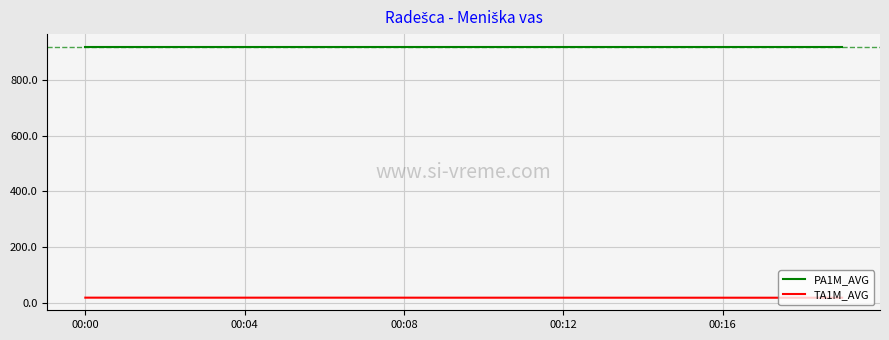

List the series in order of their overall mean, highest first.

PA1M_AVG, TA1M_AVG